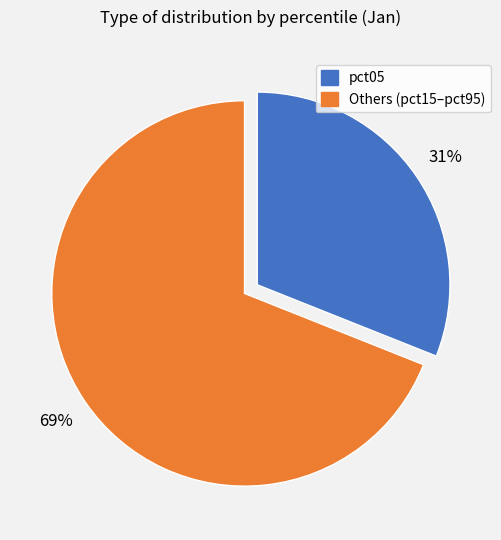

Does any single category account for the majority?

Yes